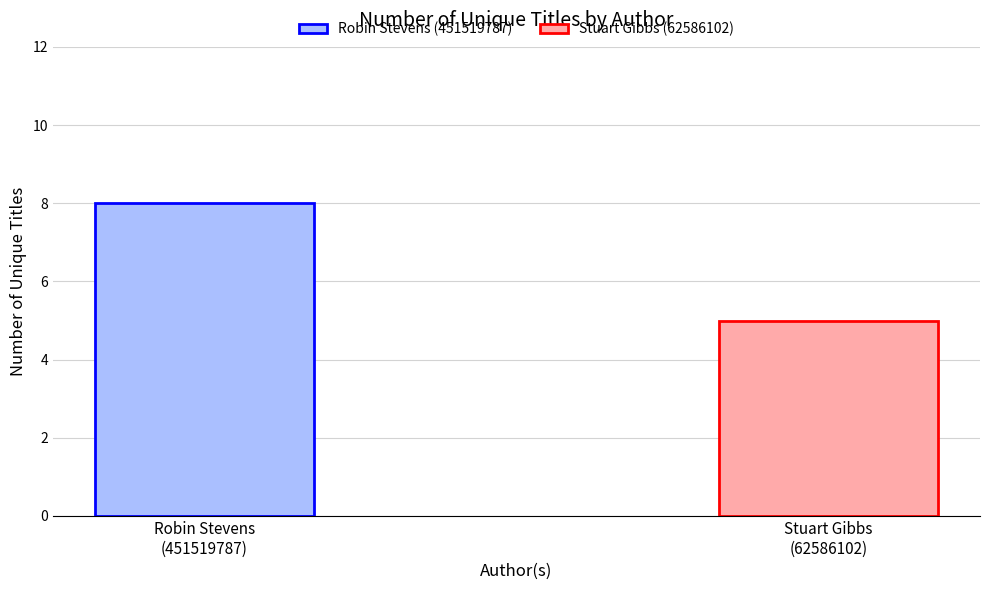

How many series are shown in this chart?

1